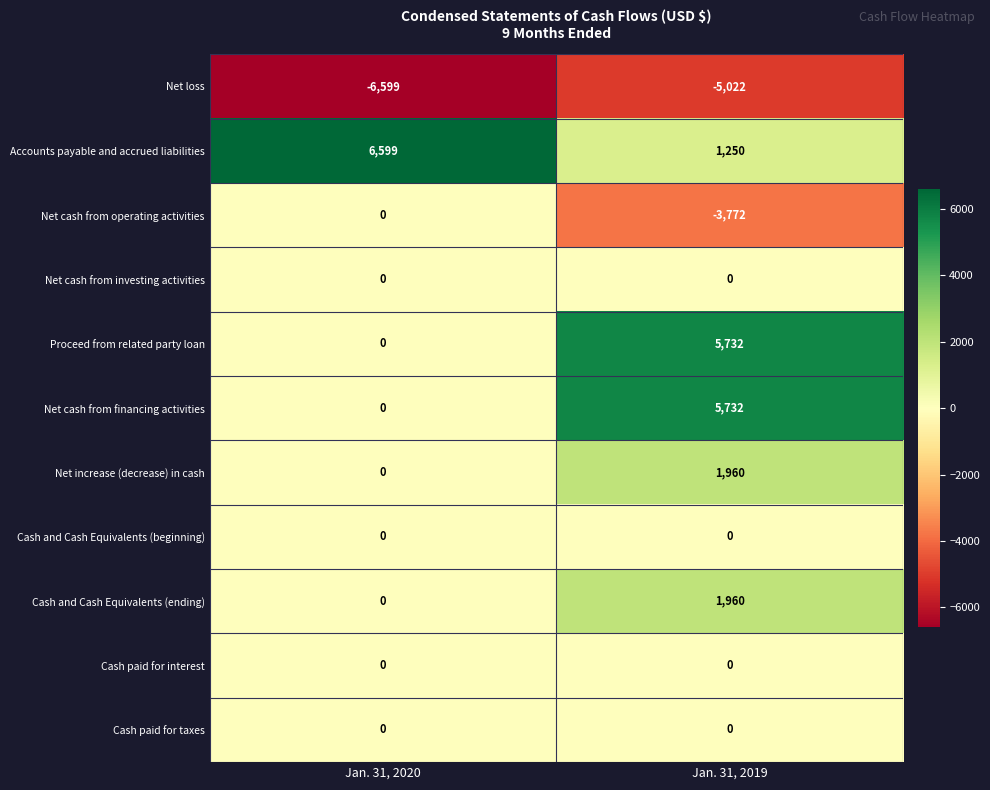

Read the Net loss value at Jan. 31, 2019.

-5022